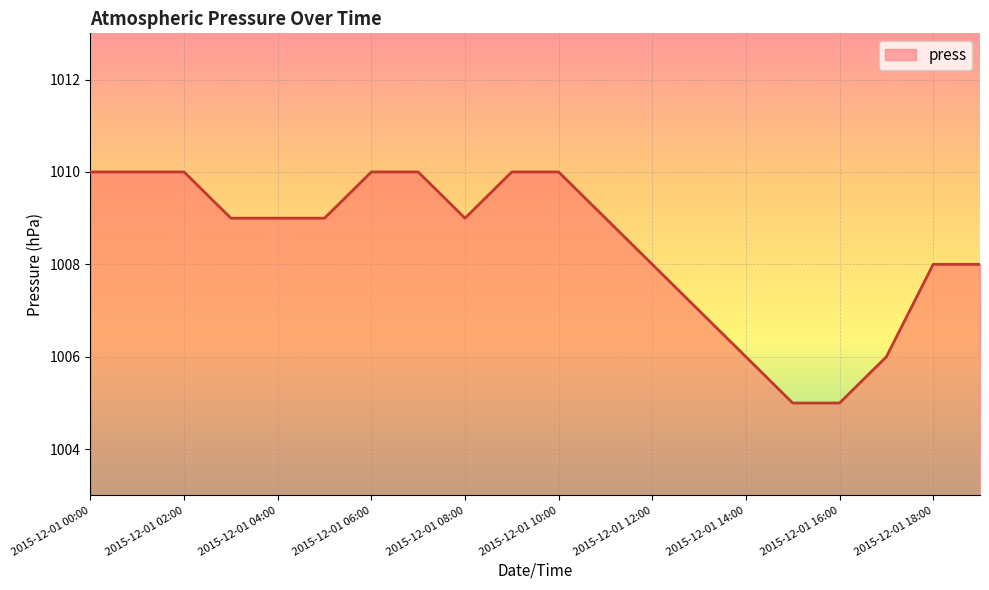

What is the smallest value displayed?

1005